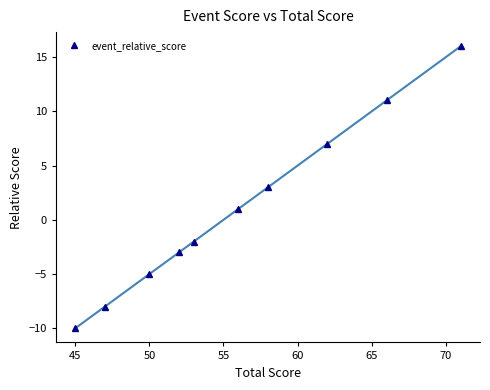

True or false: event_relative_score has more than 0 points higher than both neighbors.

False